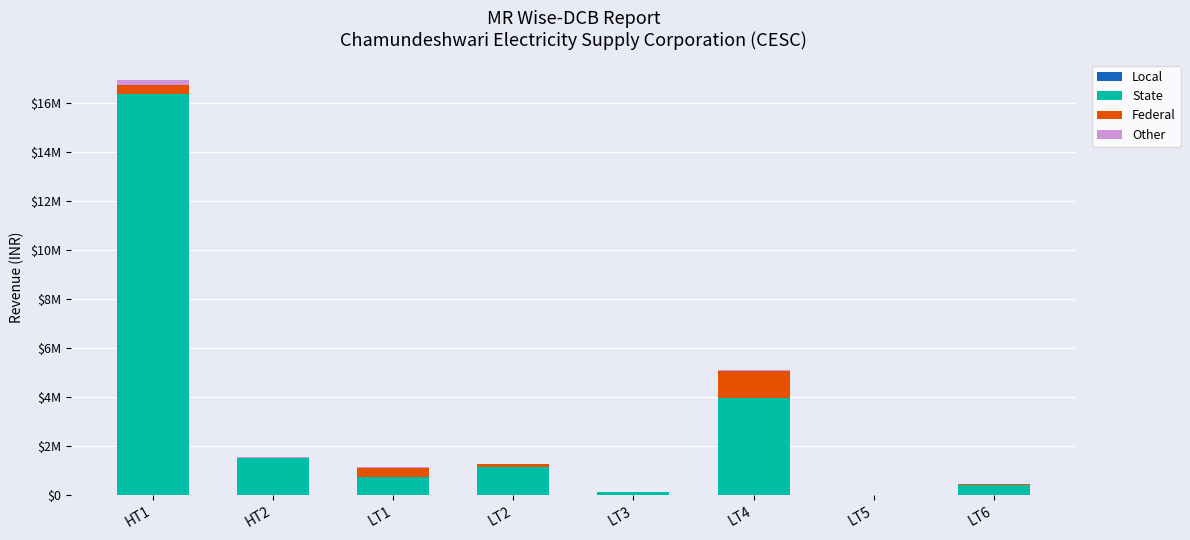

What is the average value of the Federal series?

253535.9